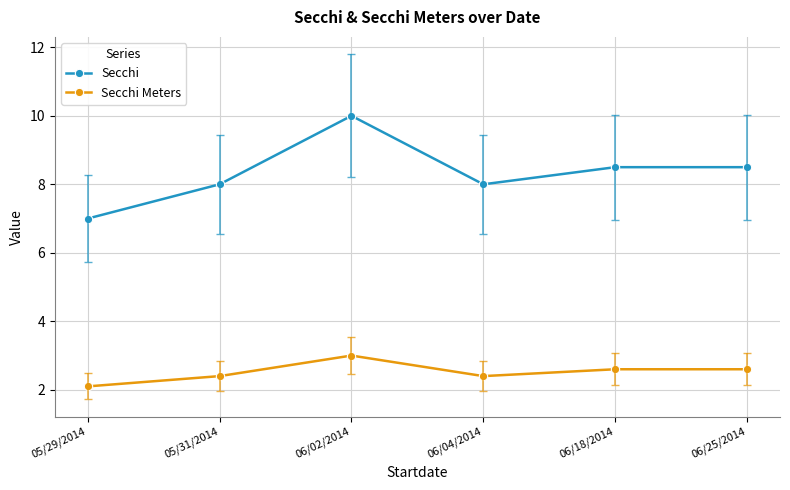

True or false: Secchi Meters and Secchi cross at least once.

False